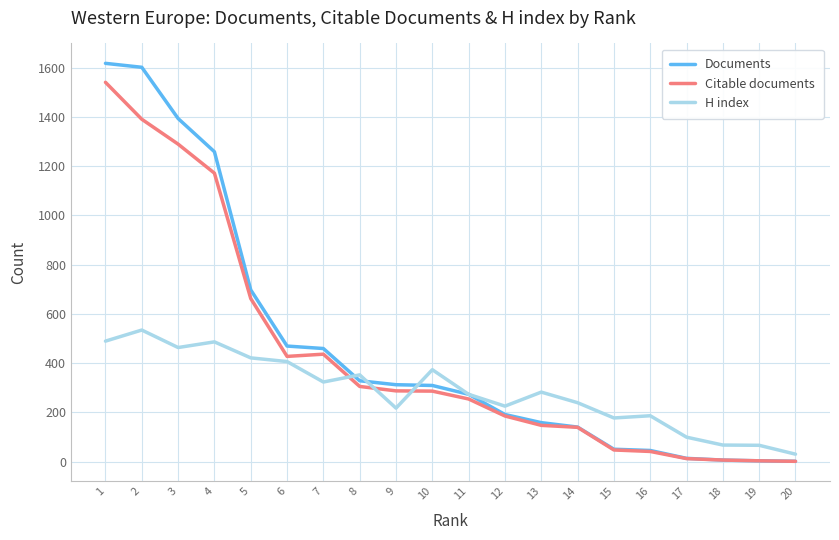

Does the chart display data point markers on the line(s)?

No